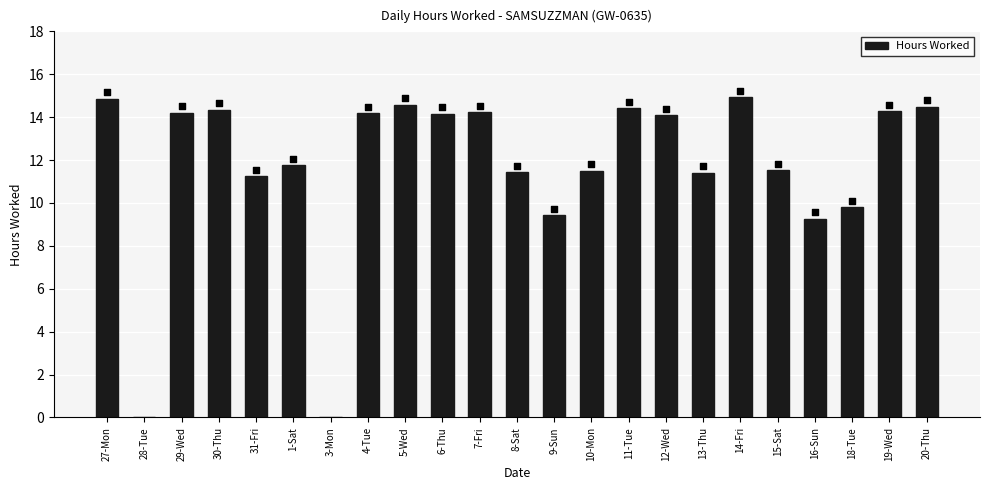

What is the change in value from 27-Mon to 31-Fri?

-3.6